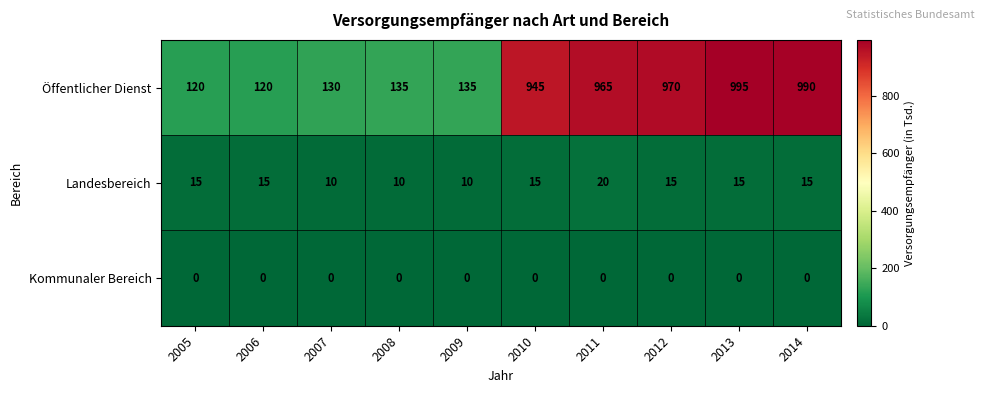

The Landesbereich series shows 4 at 2007. True or false?

False